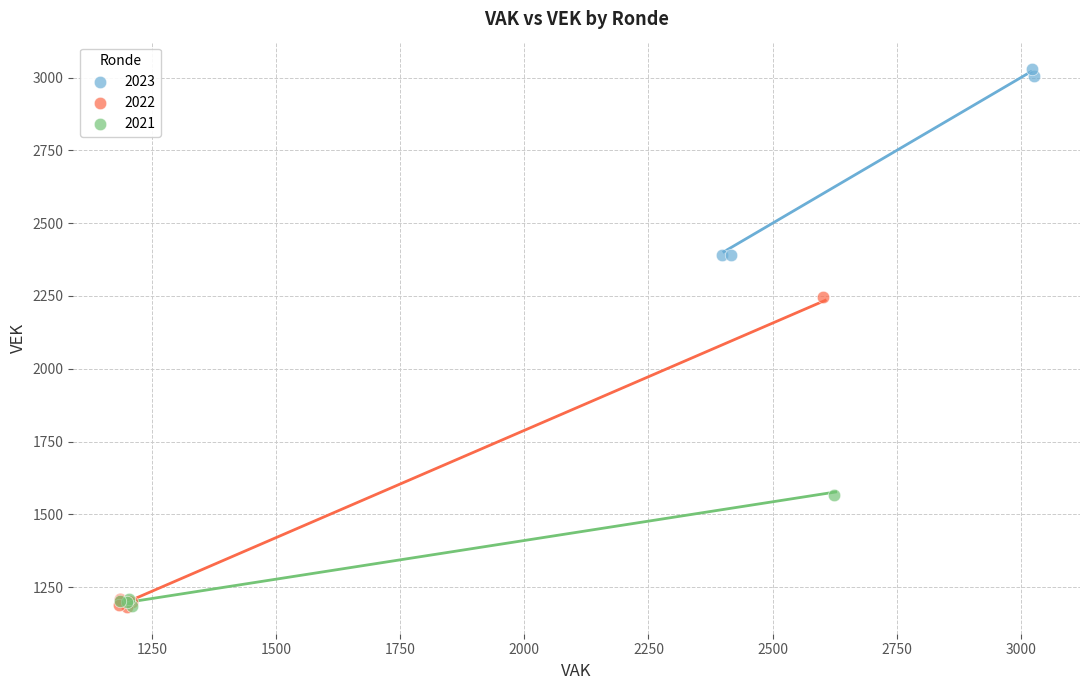

Which series has the widest spread of Y values?

2022